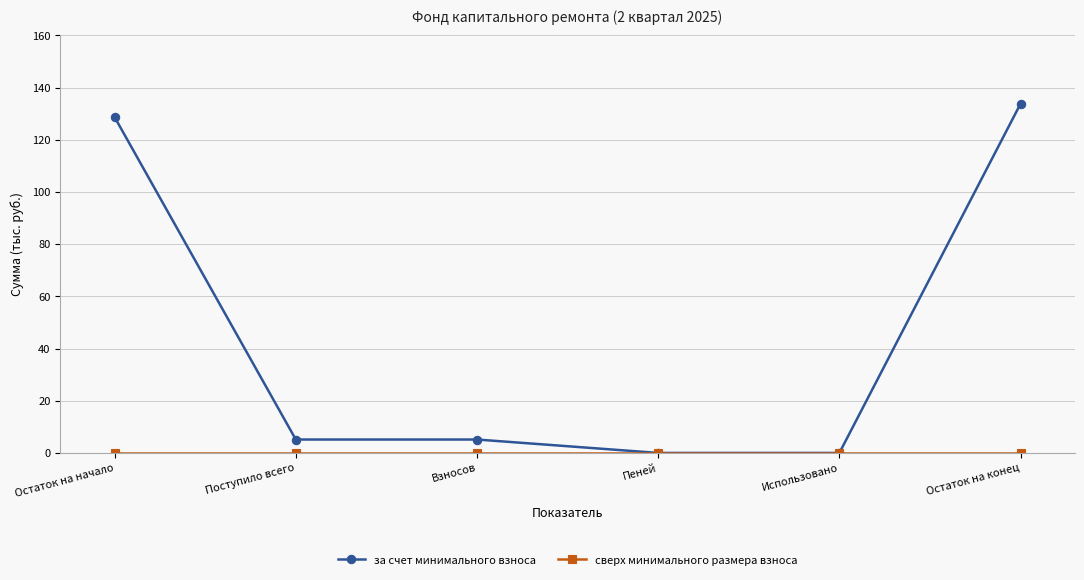

What is the total value across all series at Взносов?

5.1